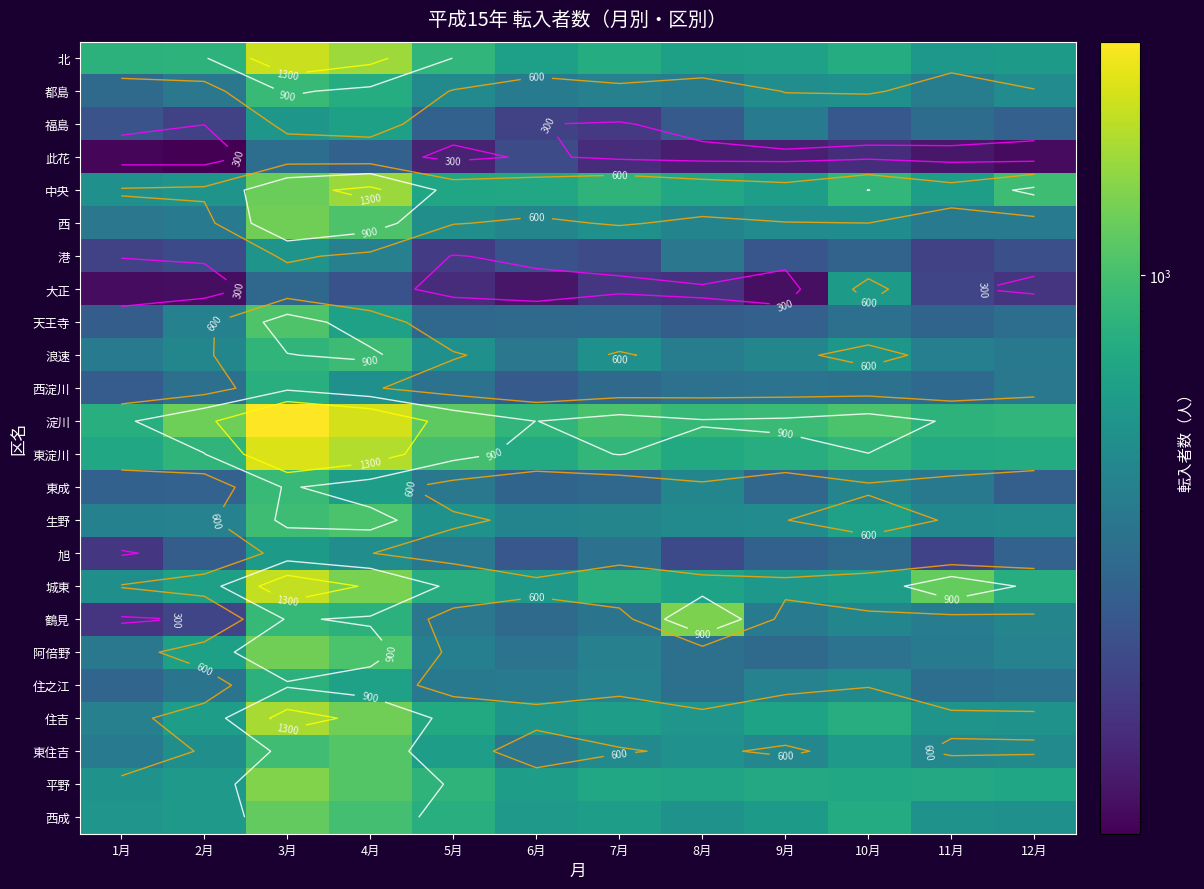

Rank the series by their maximum value, from highest to lowest.

淀川, 東淀川, 北, 城東, 住吉, 中央, 平野, 鶴見, 西, 阿倍野, 西成, 東住吉, 天王寺, 生野, 浪速, 都島, 東成, 住之江, 西淀川, 福島, 大正, 旭, 港, 此花